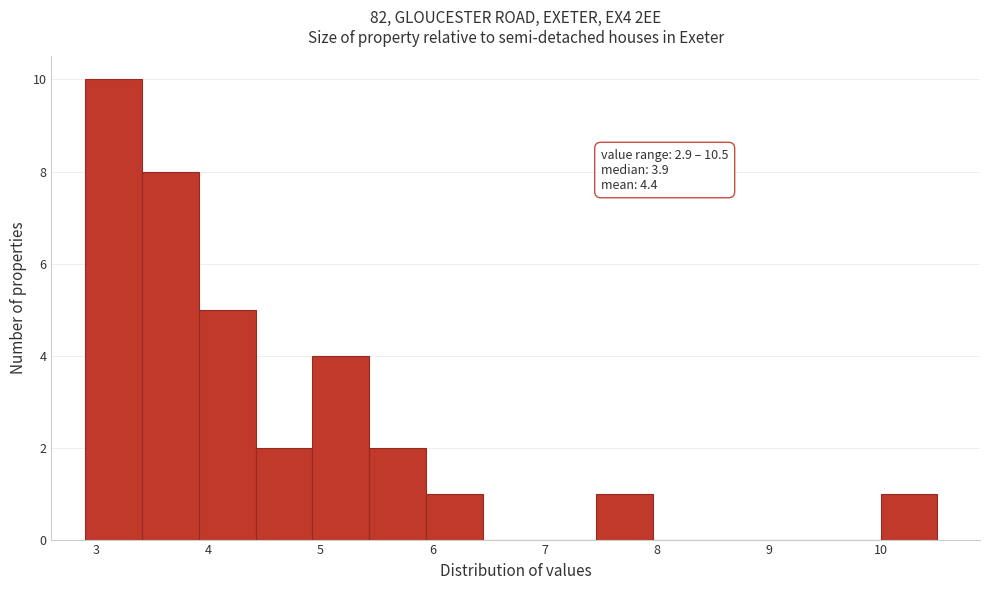

Over which range of the x-axis is the bar tallest?

2.9 to 3.4